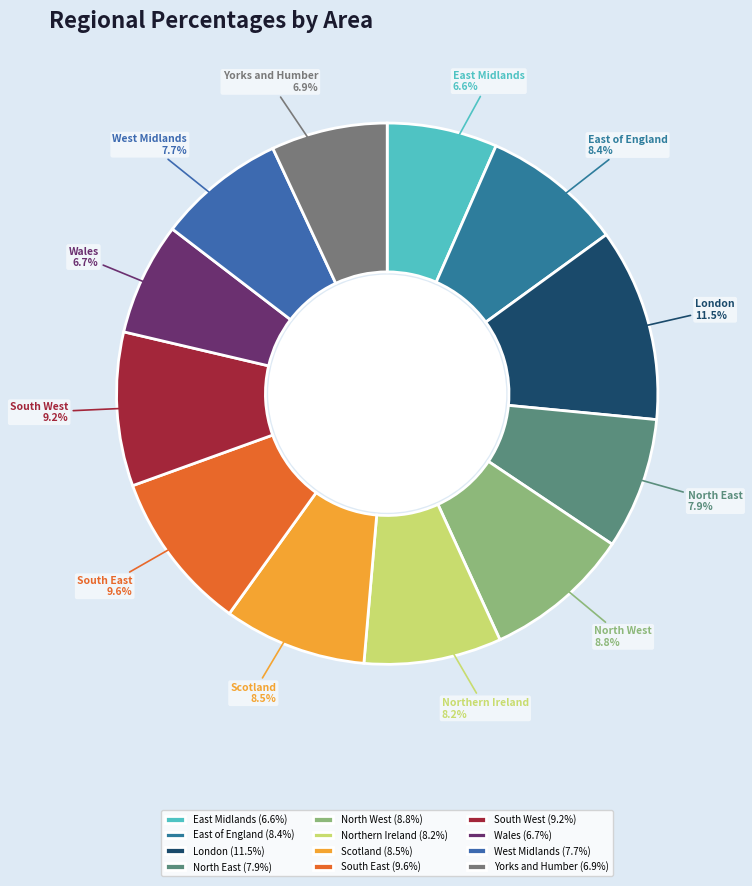

The East of England slice represents 20% of the pie. True or false?

False